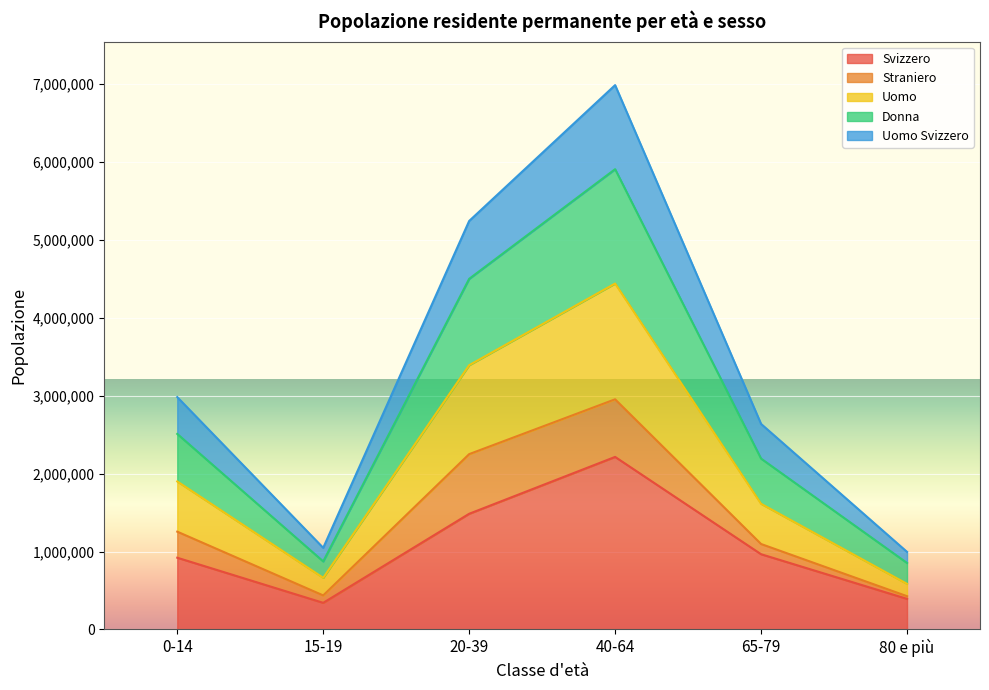

At how many categories does at least one series exceed 5549541?

1